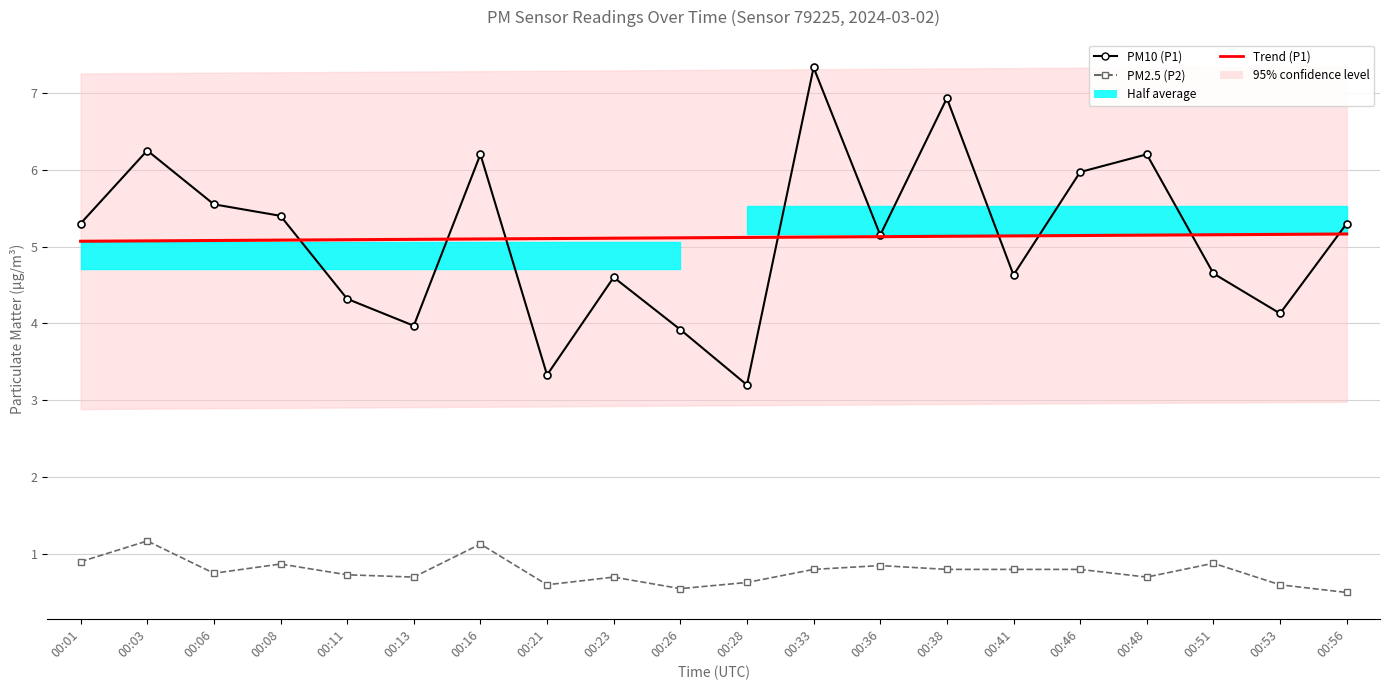

True or false: PM10 (P1) has a value of 4.6 at 00:23.

True